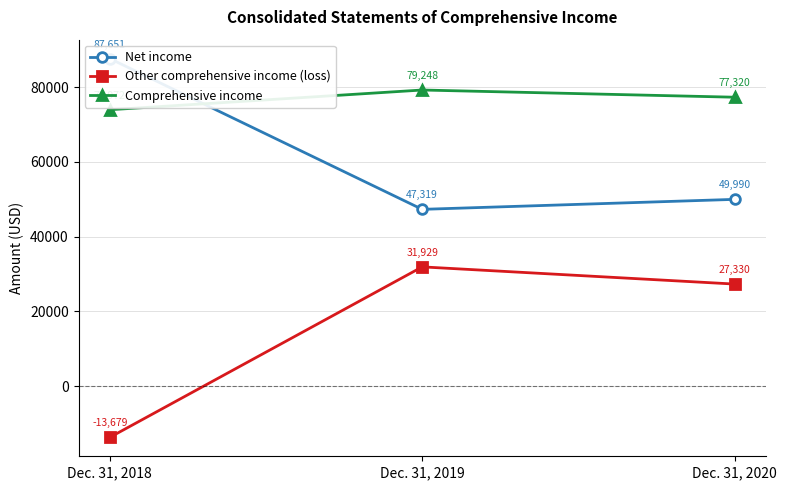

What is the greatest value displayed?

87651